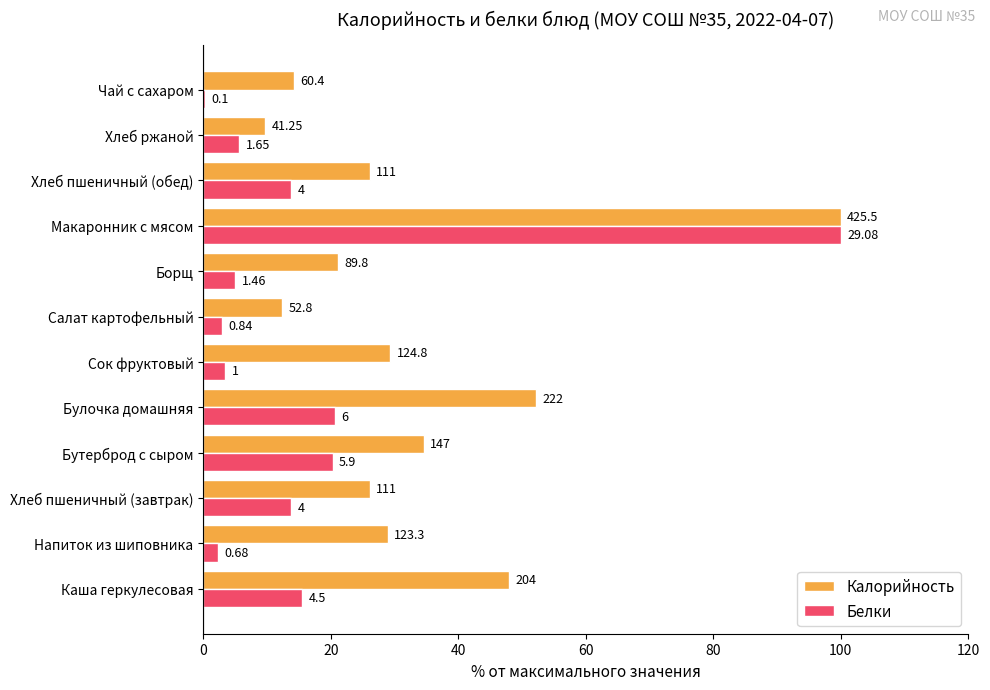

What are all the series names shown in the legend?

Калорийность, Белки